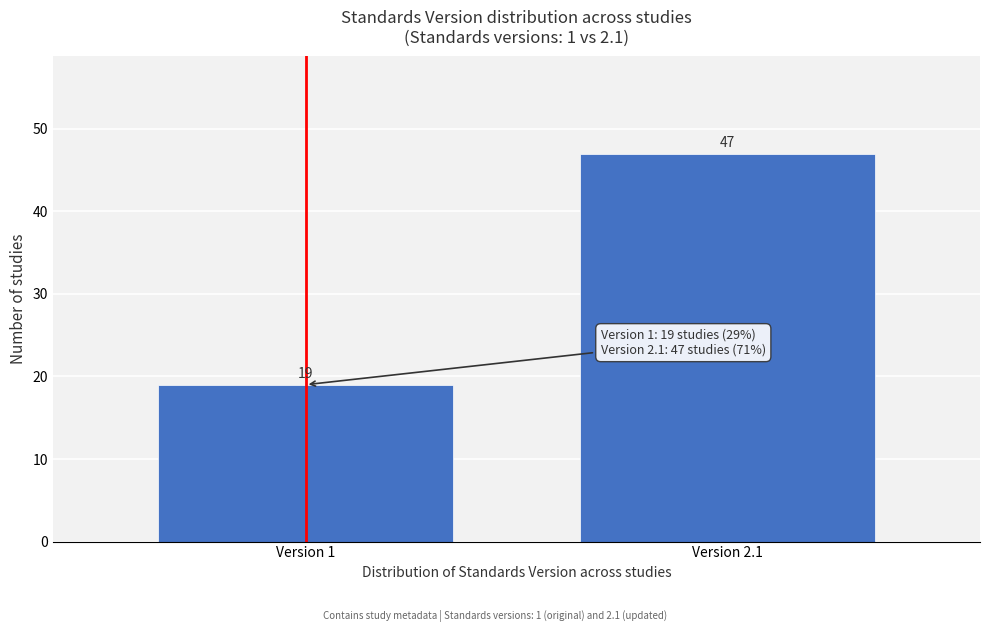

Reading left to right, what are all the values shown in this chart?

19	47